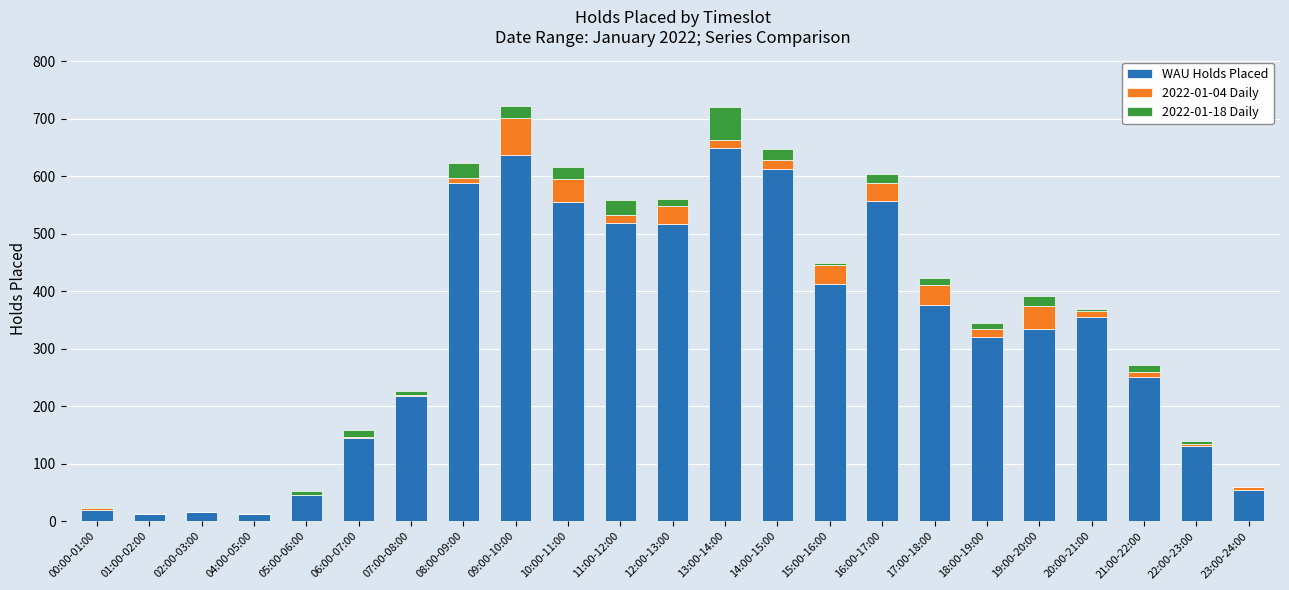

The WAU Holds Placed series shows 517 at 12:00-13:00. True or false?

True